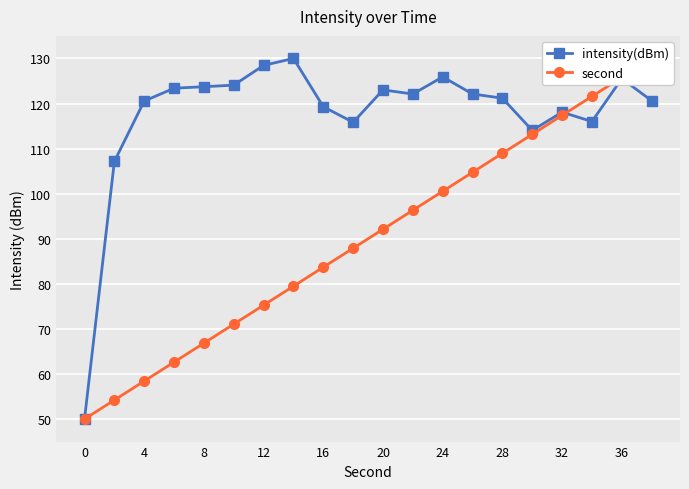

The value of intensity(dBm) at 16 is 203.7. True or false?

False